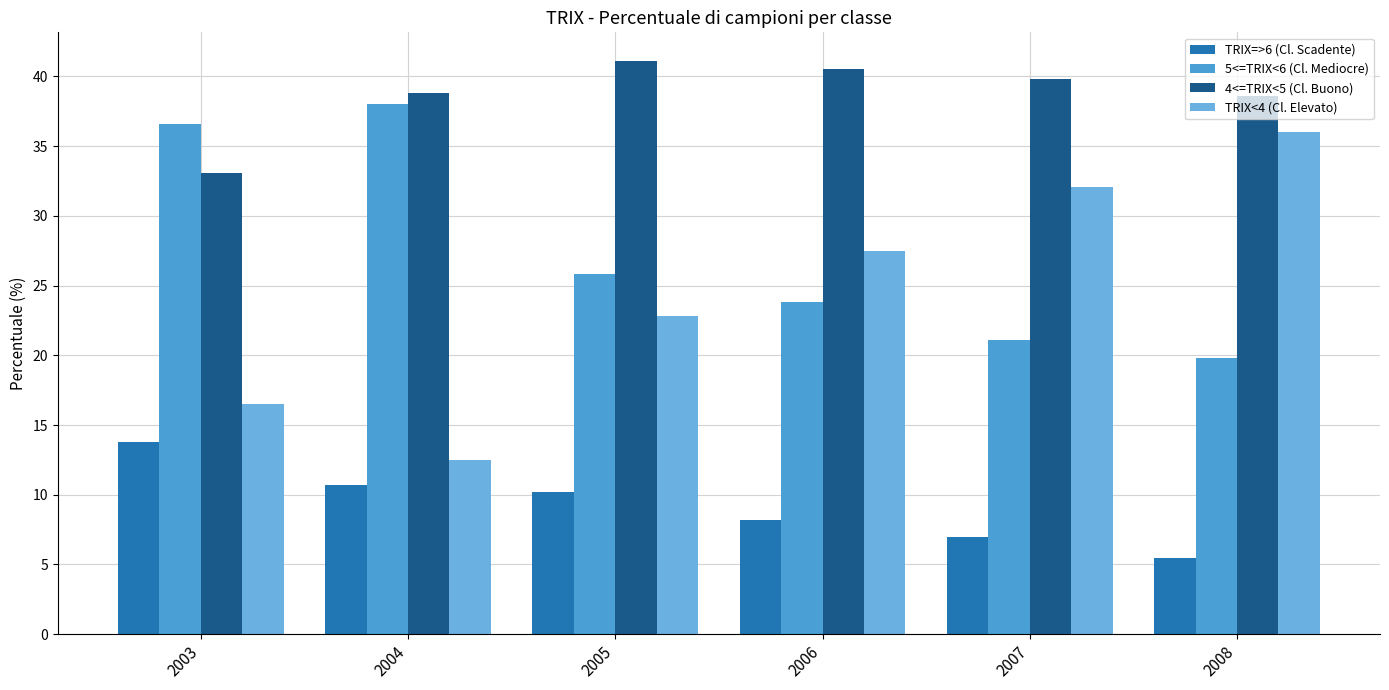

What is the average value of the 4<=TRIX<5 (Cl. Buono) series?

38.6